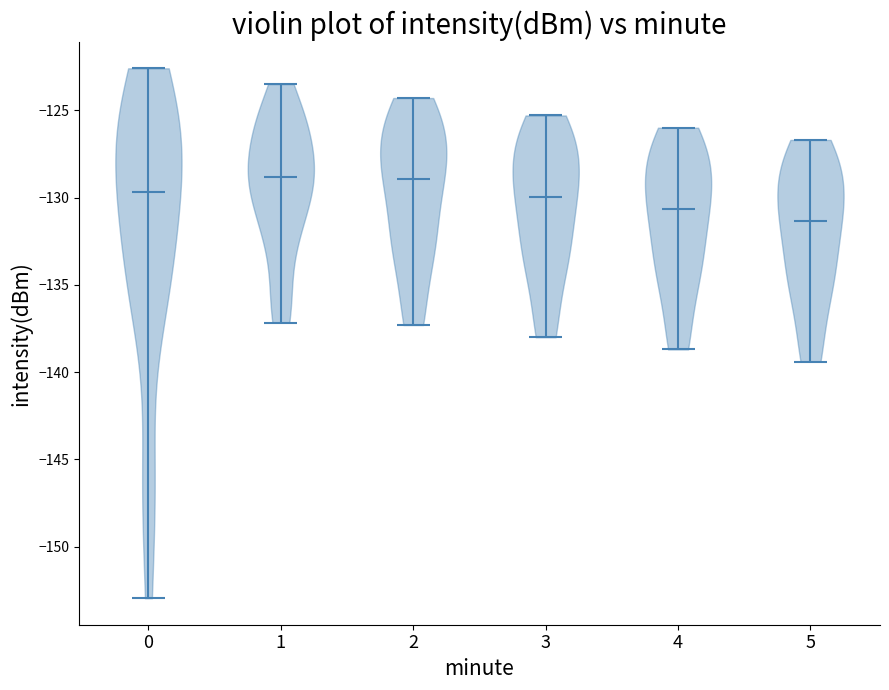

What is the highest point the violin at x = 0 reaches on the y-axis? The values are not printed on the chart, so give them approximately, as read against the axis.

-122.5